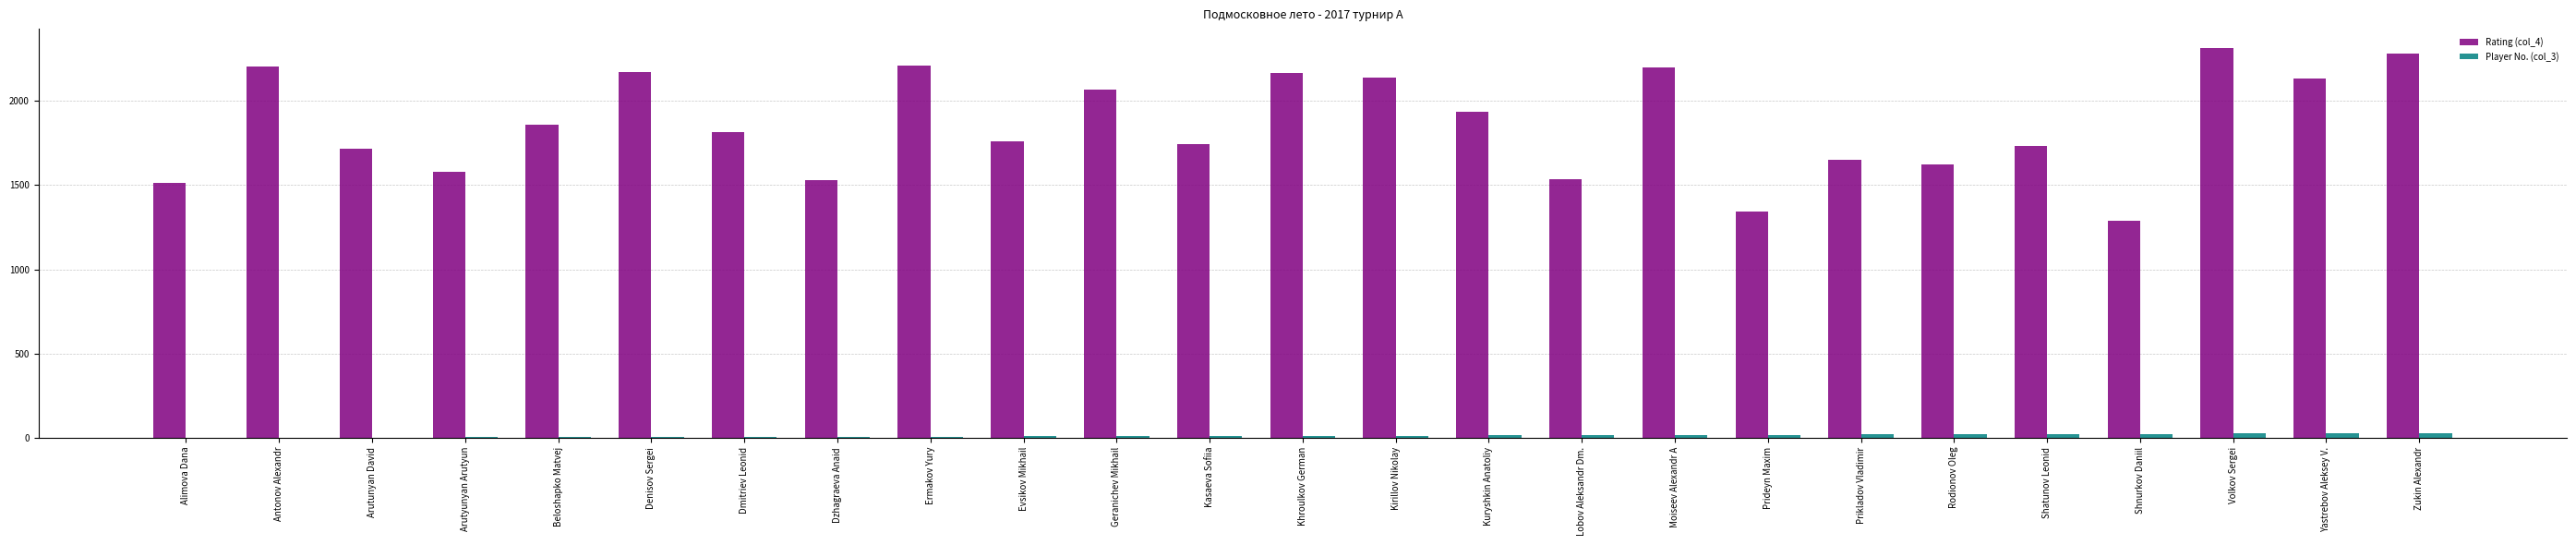

Is the value of Rating (col_4) at Arutunyan David greater than the value of Player No. (col_3) at Antonov Alexandr?

Yes